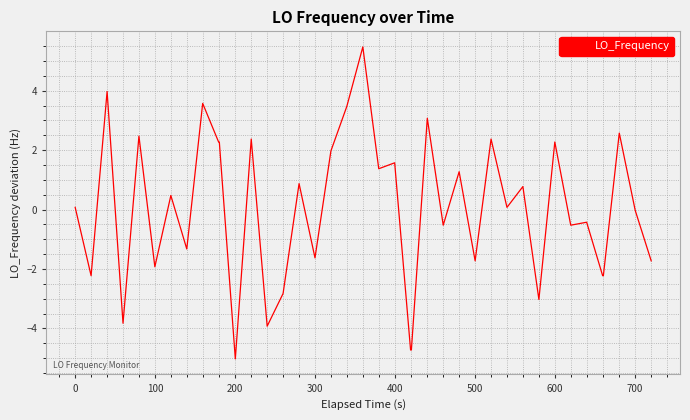

What is the smallest value displayed?

-5.0